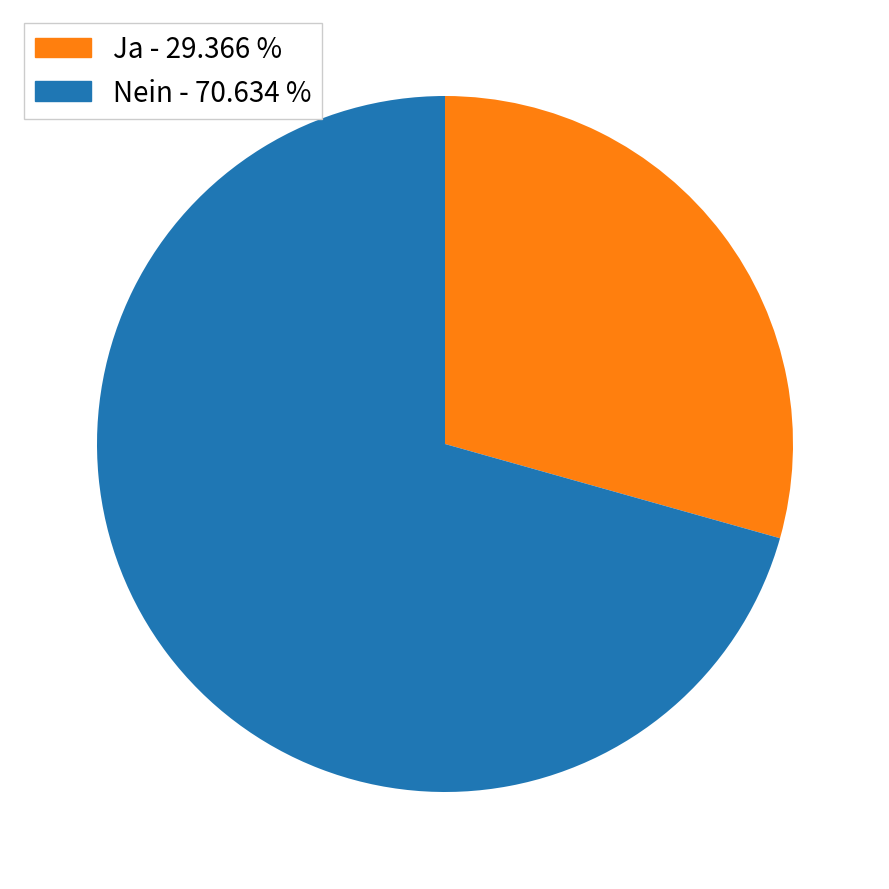

Between Ja and Nein, which is larger?

Nein